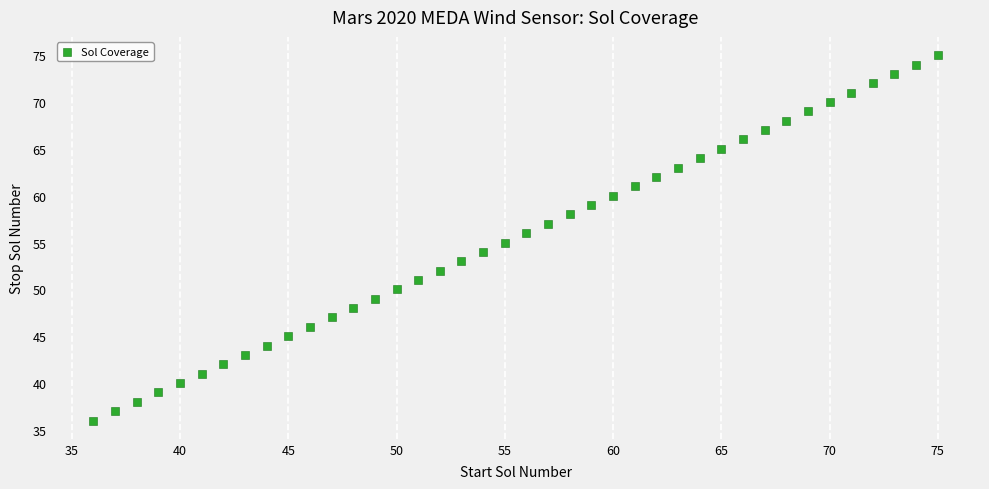

What is the range of X values (max minus min)?

39